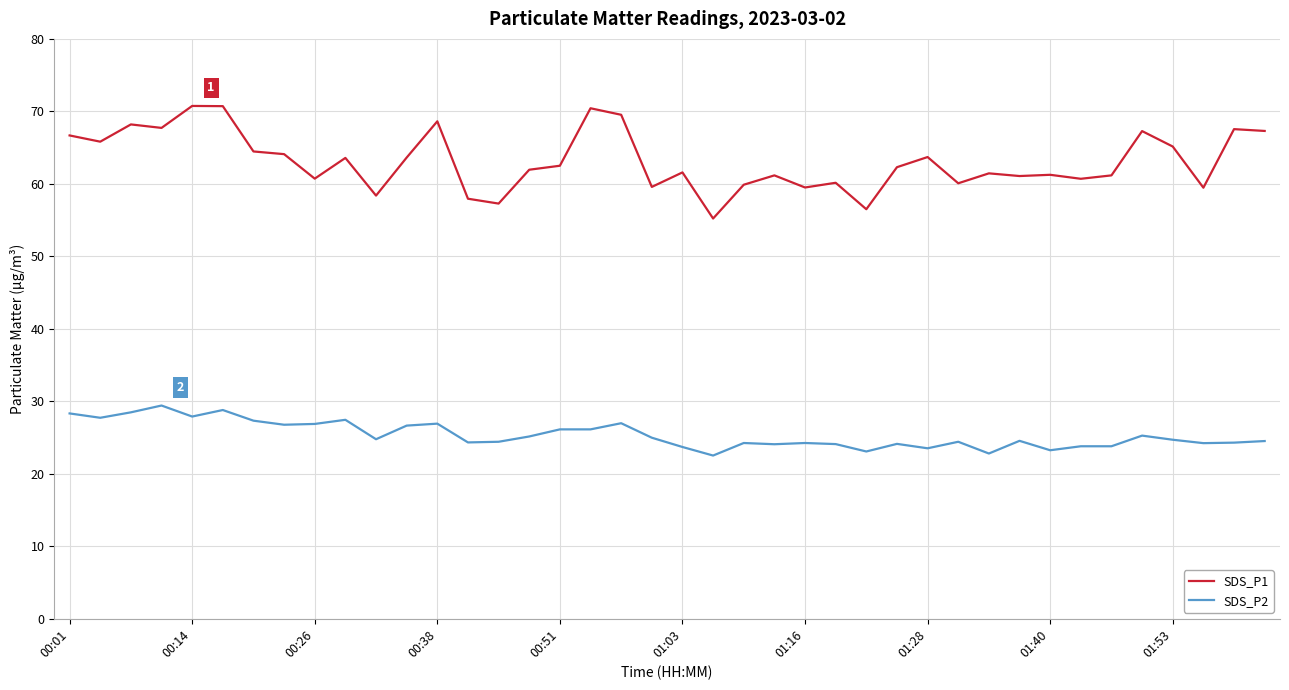

What is the maximum value for SDS_P1?

70.8